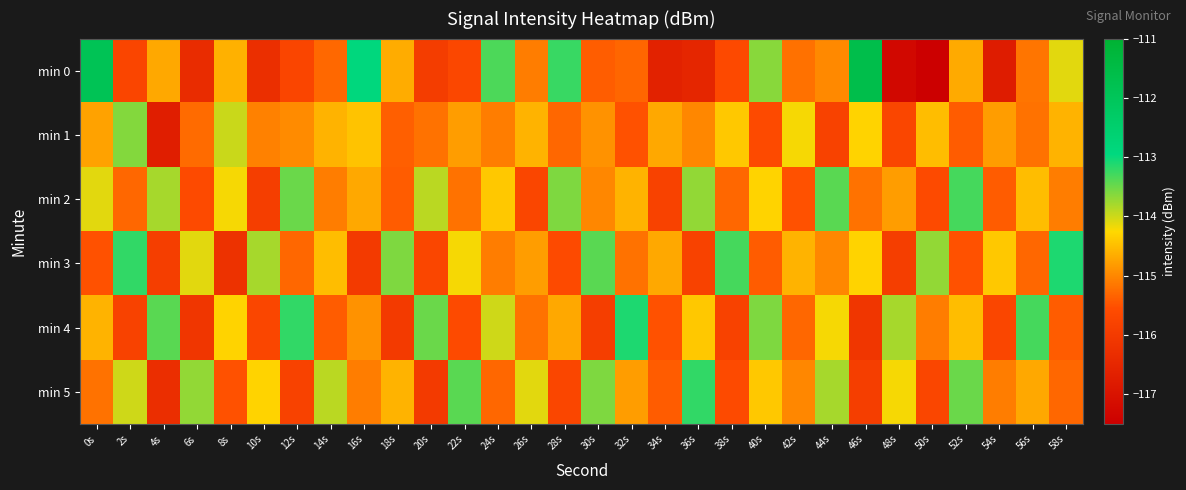

What is the total value across all series at 32s?

-688.5